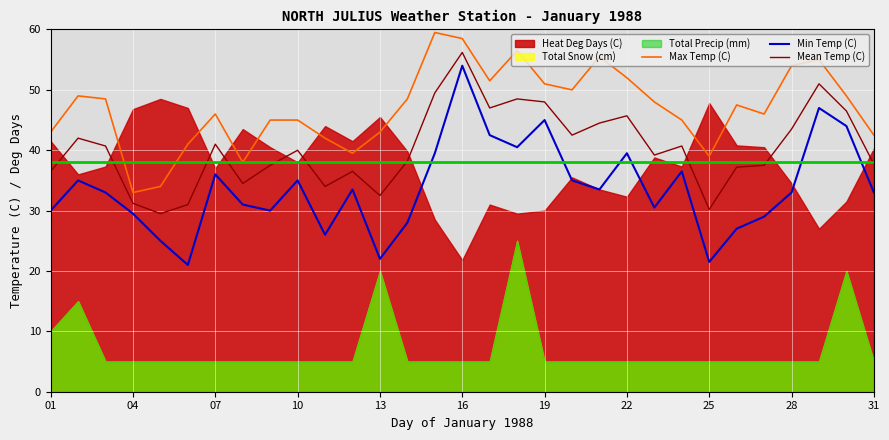

What is the lowest value of the Mean Temp (C) series?

29.5